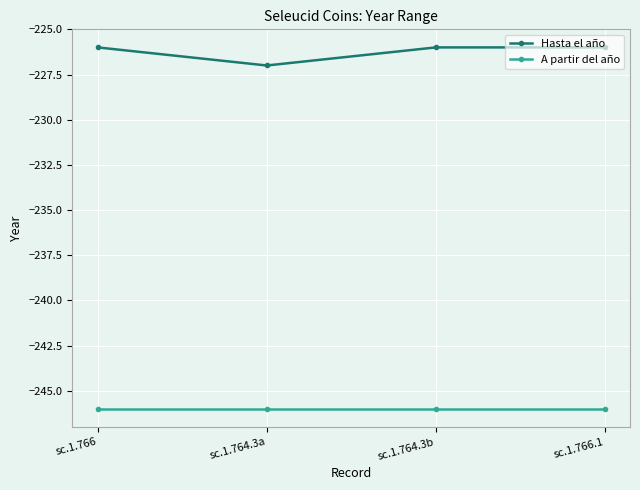

Which series has the largest total across all categories?

Hasta el año